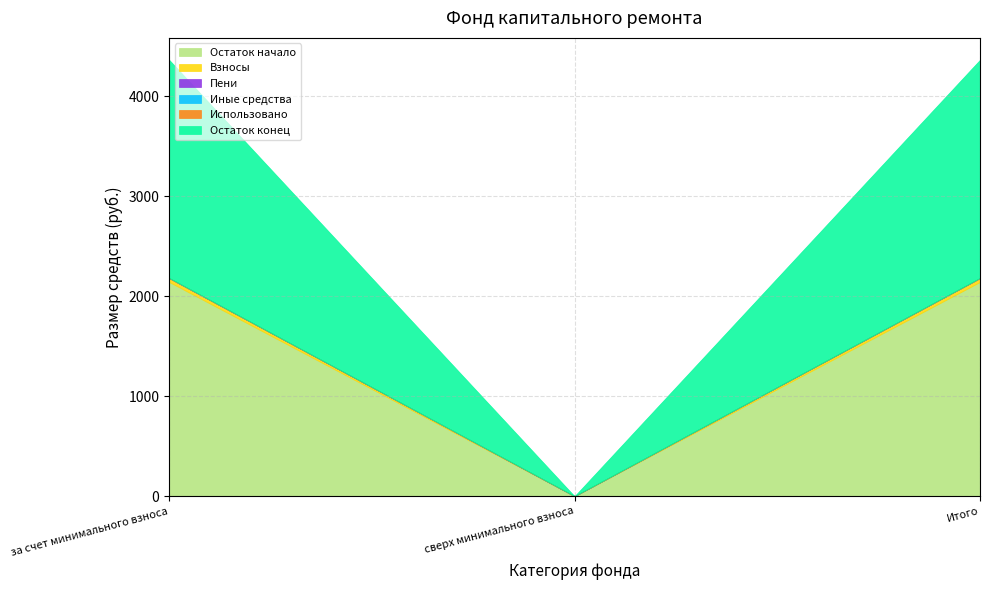

Reading right to left, what are all the values shown in this chart?

Остаток начало: 2142.9	0.0	2142.9
Взносы: 37.4	0.0	37.4
Пени: 2.5	0.0	2.5
Иные средства: 0.0	0.0	0.0
Использовано: 0.0	0.0	0.0
Остаток конец: 2182.8	0.0	2182.8